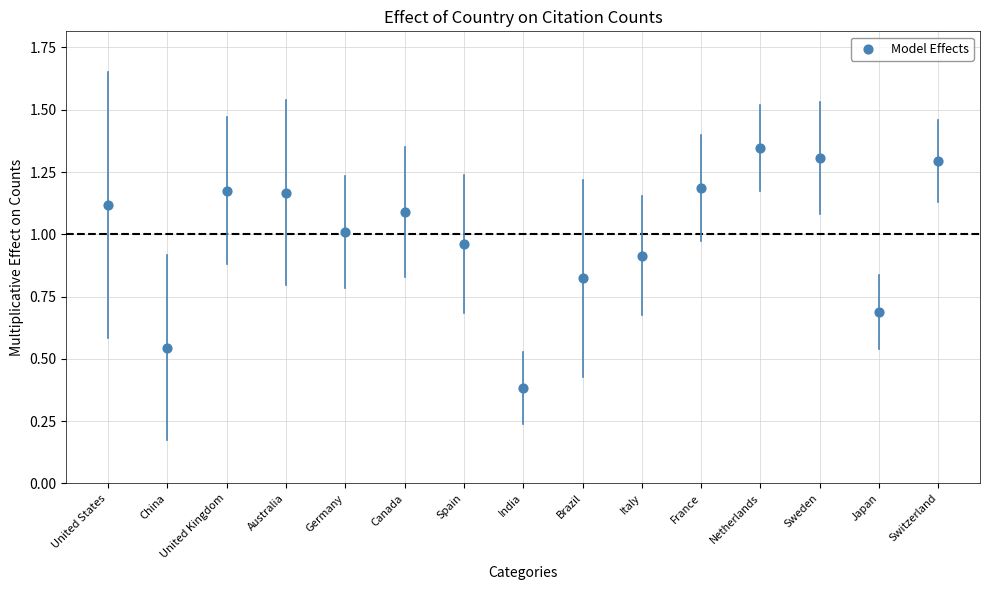

What Y value in the scatter plot is closest to 0?

0.4